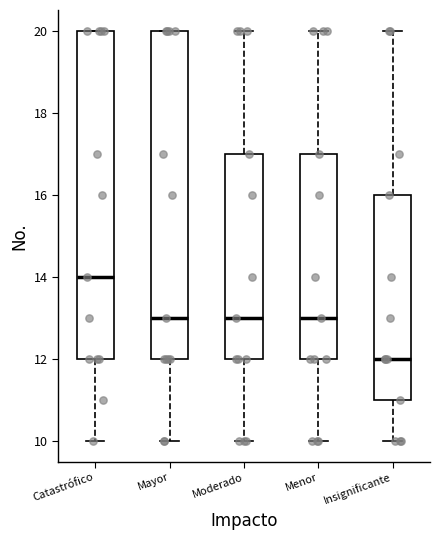

Where is the upper edge of the box for Catastrófico on the y-axis? The values are not printed on the chart, so give them approximately, as read against the axis.

20